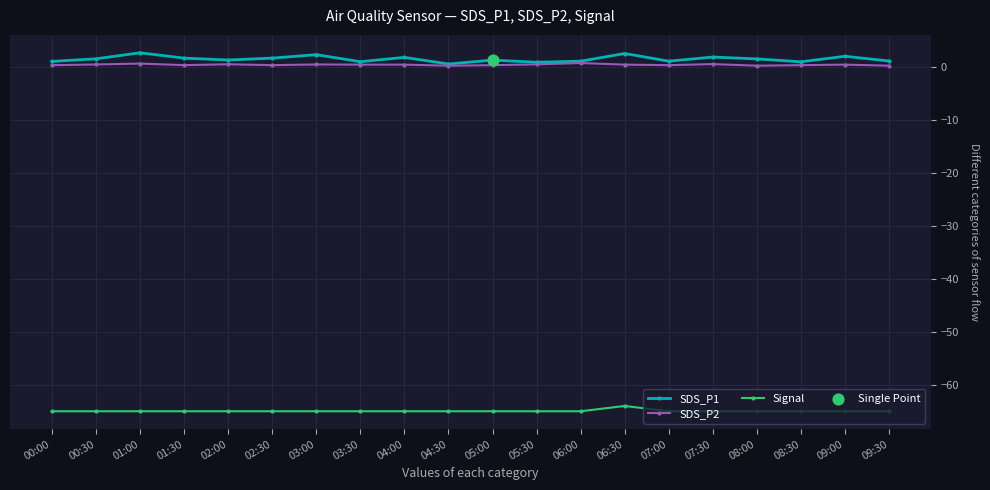

Which series has the largest range (max minus min)?

SDS_P1